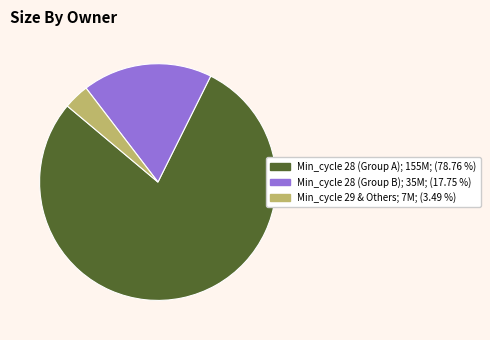

Is there a majority slice in this chart?

Yes